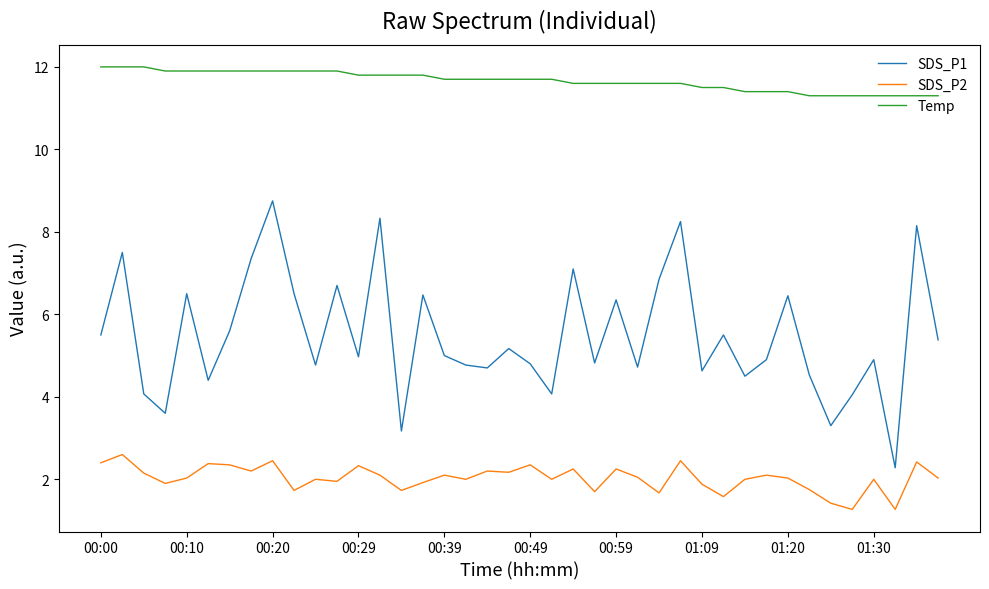

Rank the series by their maximum value, from highest to lowest.

Temp, SDS_P1, SDS_P2